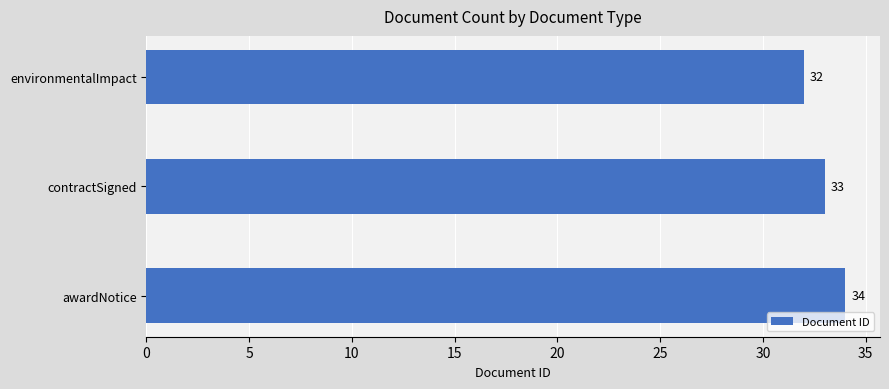

What is the sum of the values at environmentalImpact and awardNotice?

66